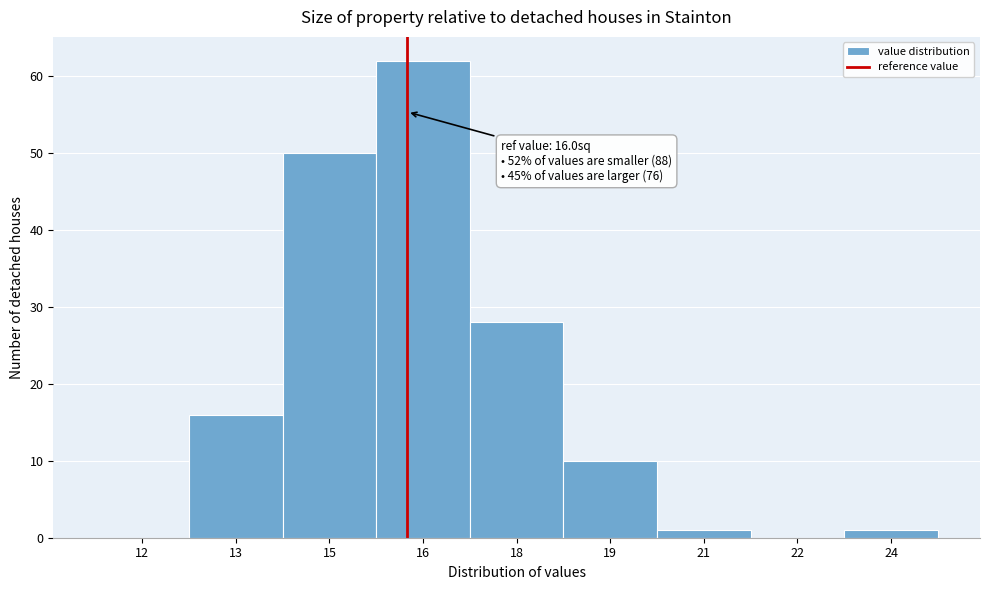

Reading left to right, transcribe all the data shown in this chart.

12=0	13=16	15=50	16=62	18=28	19=10	21=1	22=0	24=1